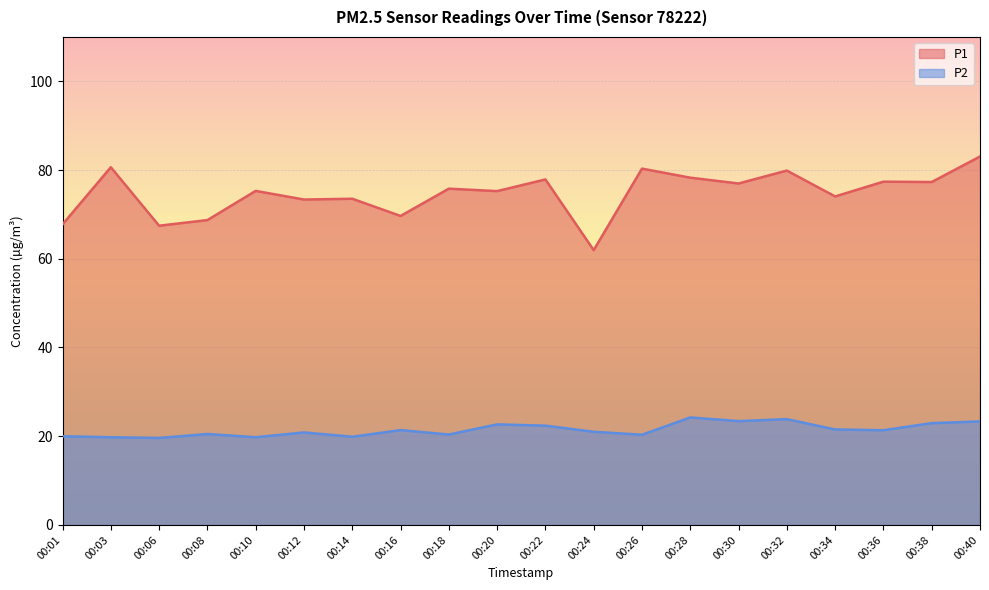

Between 00:24 and 00:12, which is larger?

00:12